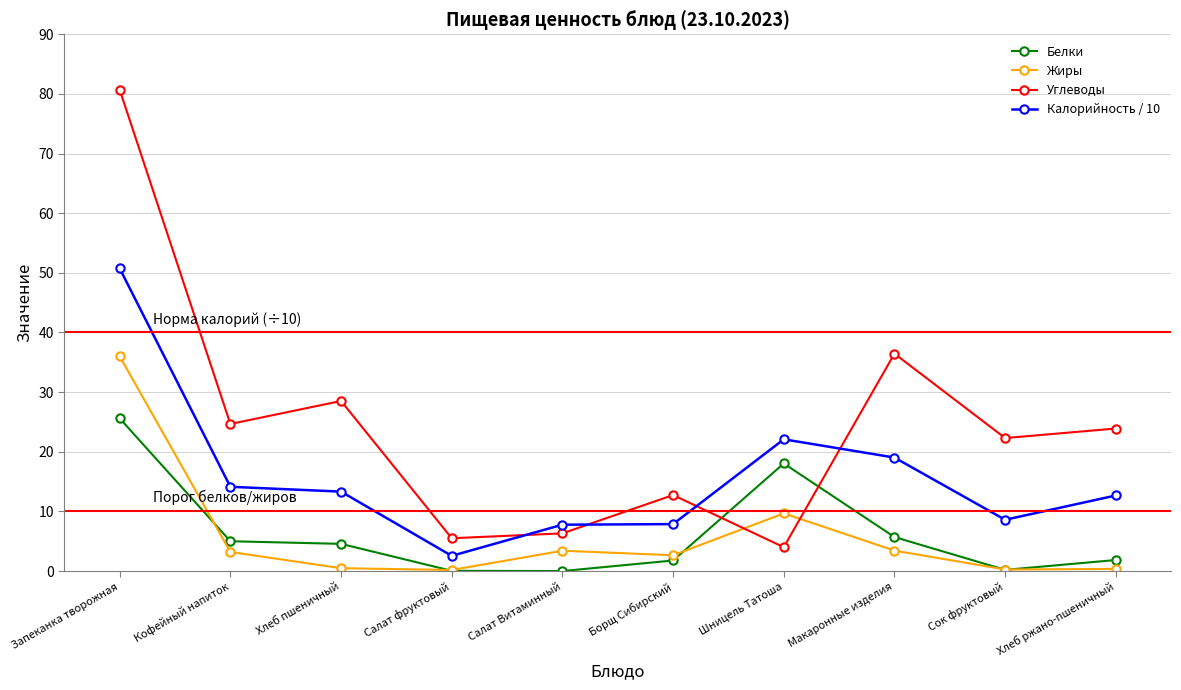

Does the chart display data point markers on the line(s)?

Yes